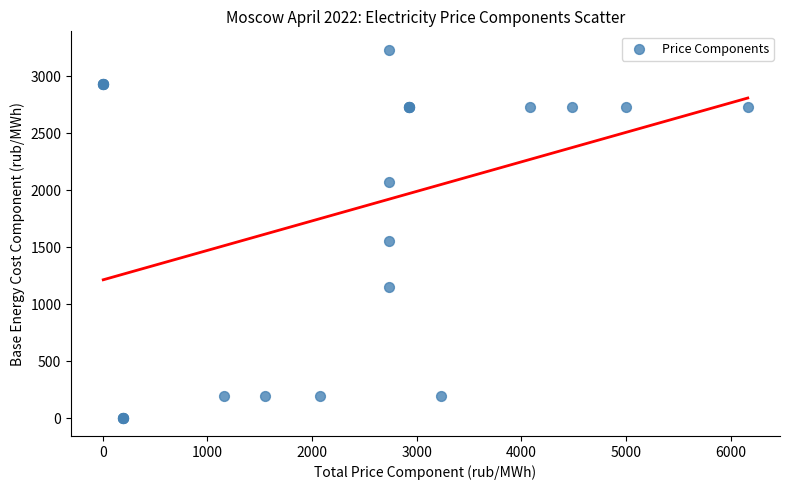

What Y value in the scatter plot is closest to 1619?

1553.0